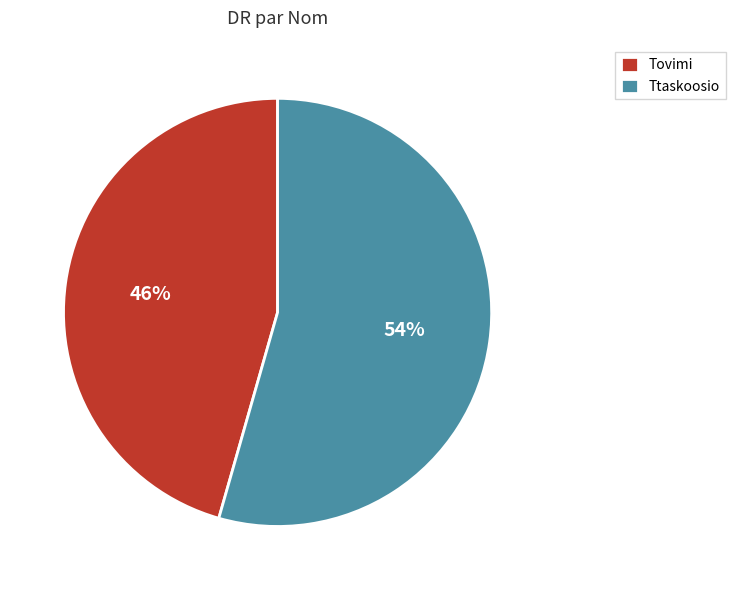

How many slices are in this pie chart?

2